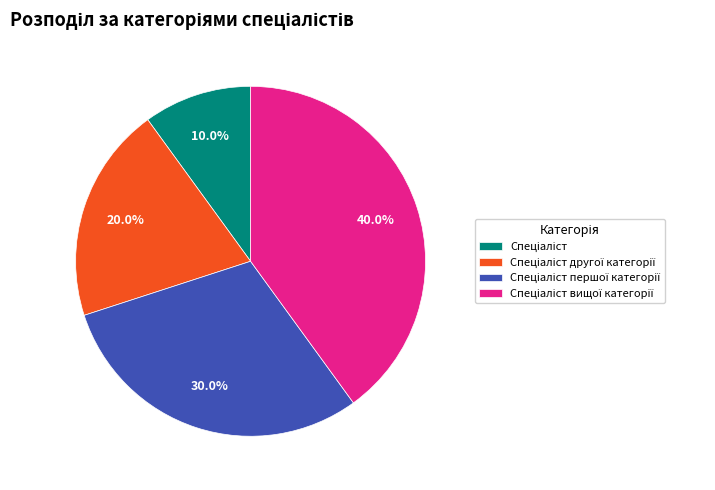

Is there any slice that represents more than half of the pie?

No